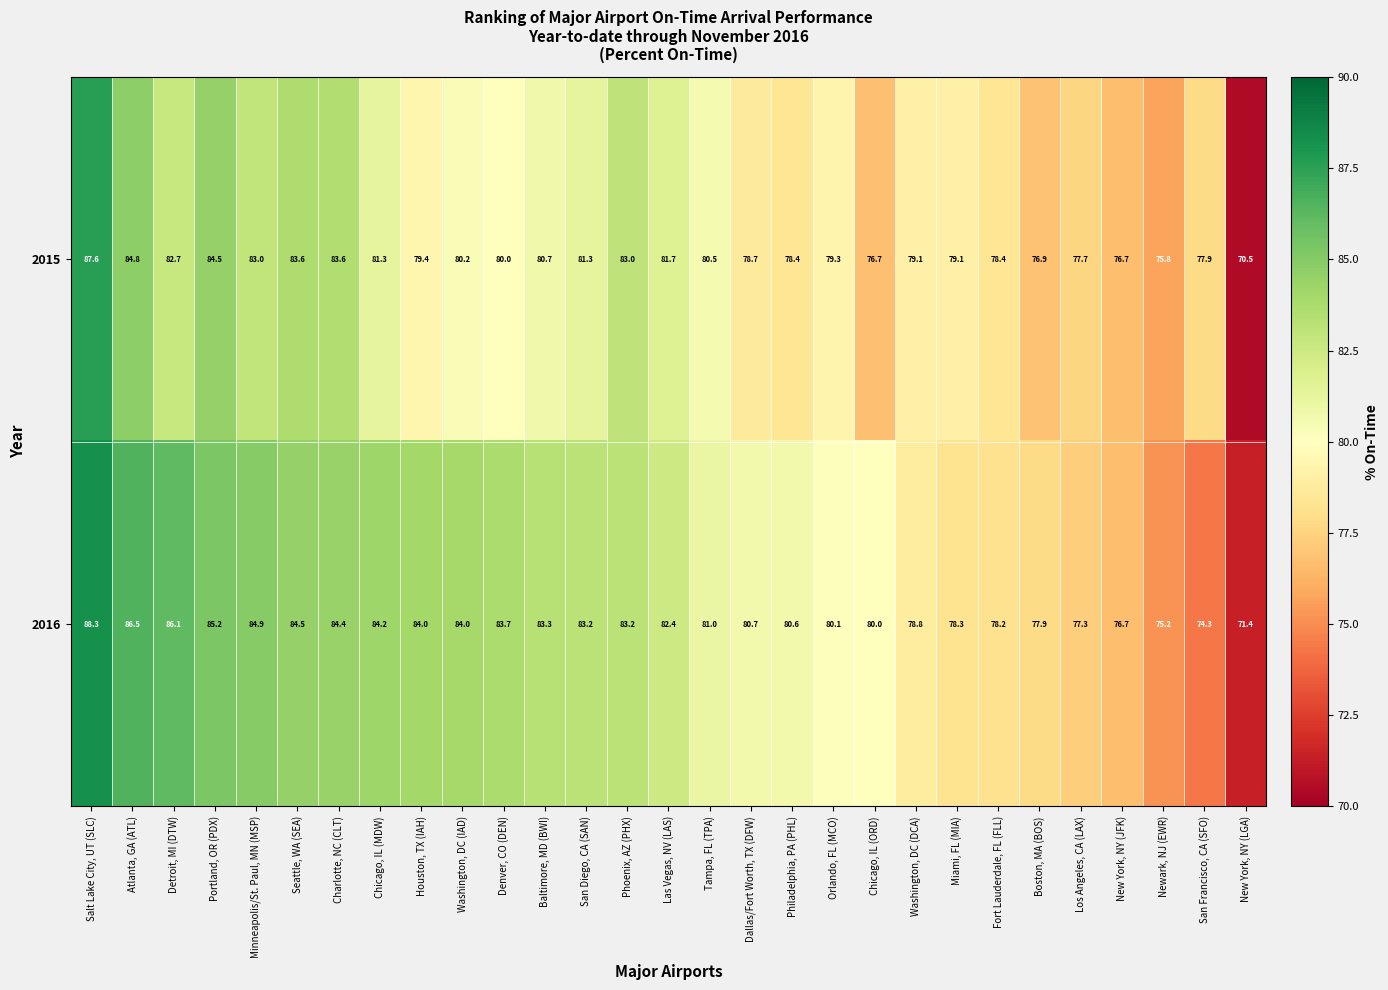

Count the number of categories in the chart.

29